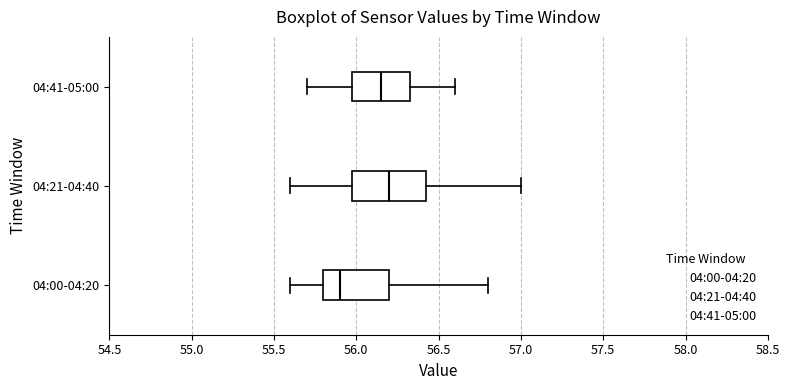

Where does the median line of the box for 04:00-04:20 sit on the x-axis? The values are not printed on the chart, so give them approximately, as read against the axis.

55.90